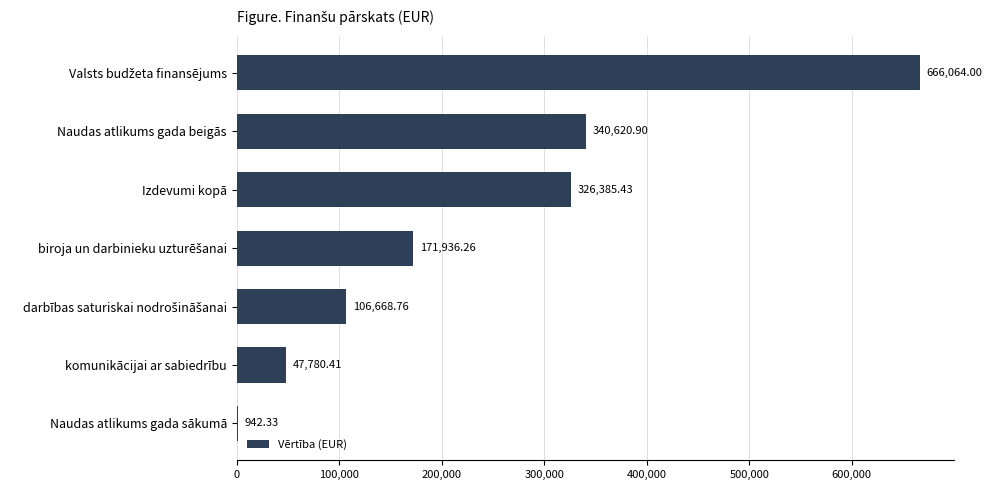

Where is the data nearest to the value 333503?

Izdevumi kopā